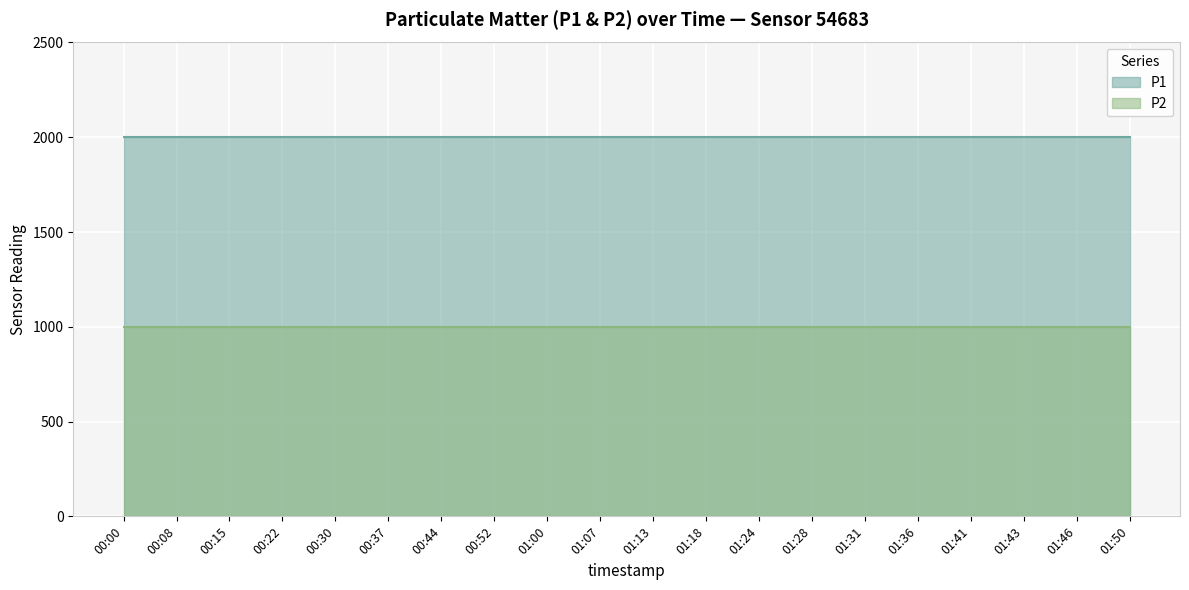

Reading left to right, what are all the values shown in this chart?

P1: 00:00=1999.9	00:08=1999.9	00:15=1999.9	00:22=1999.9	00:30=1999.9	00:37=1999.9	00:44=1999.9	00:52=1999.9	01:00=1999.9	01:07=1999.9	01:13=1999.9	01:18=1999.9	01:24=1999.9	01:28=1999.9	01:31=1999.9	01:36=1999.9	01:41=1999.9	01:43=1999.9	01:46=1999.9	01:50=1999.9
P2: 00:00=999.9	00:08=999.9	00:15=999.9	00:22=999.9	00:30=999.9	00:37=999.9	00:44=999.9	00:52=999.9	01:00=999.9	01:07=999.9	01:13=999.9	01:18=999.9	01:24=999.9	01:28=999.9	01:31=999.9	01:36=999.9	01:41=999.9	01:43=999.9	01:46=999.9	01:50=999.9